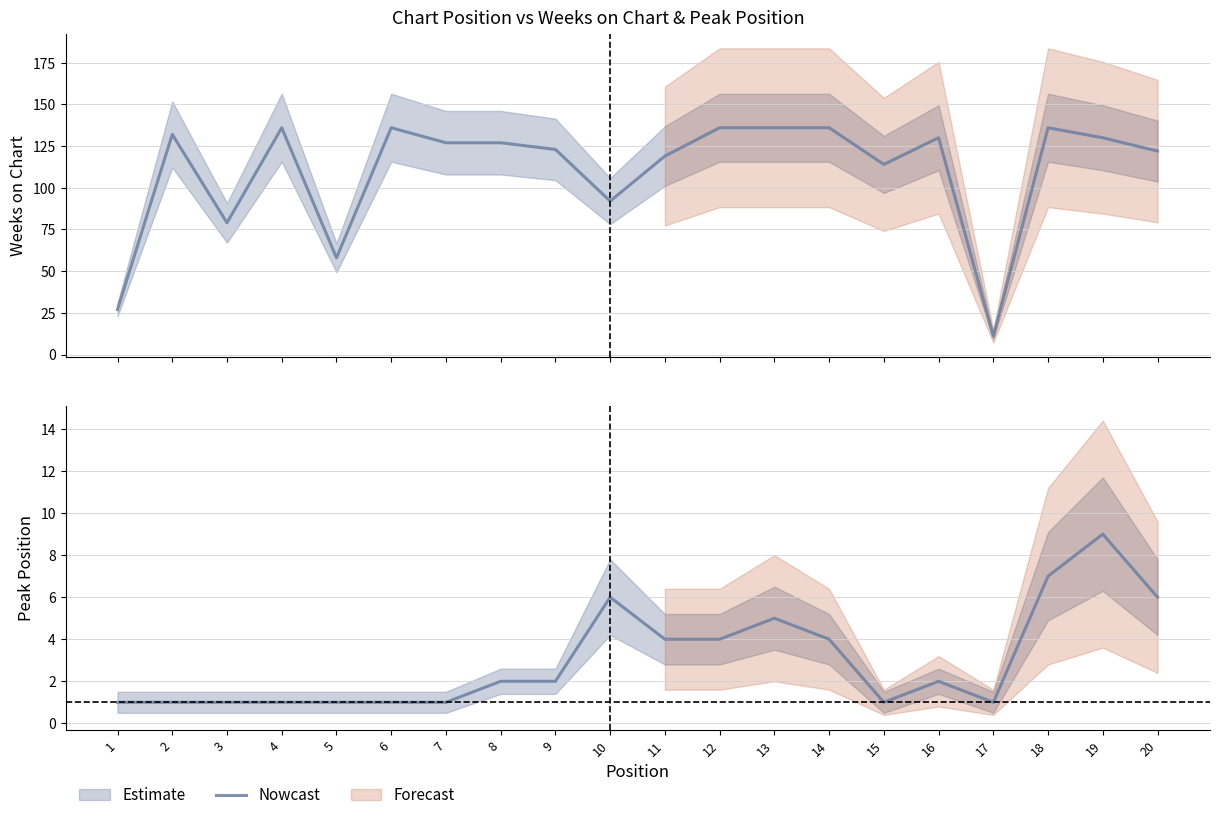

What is the total value across all series at 8?

129